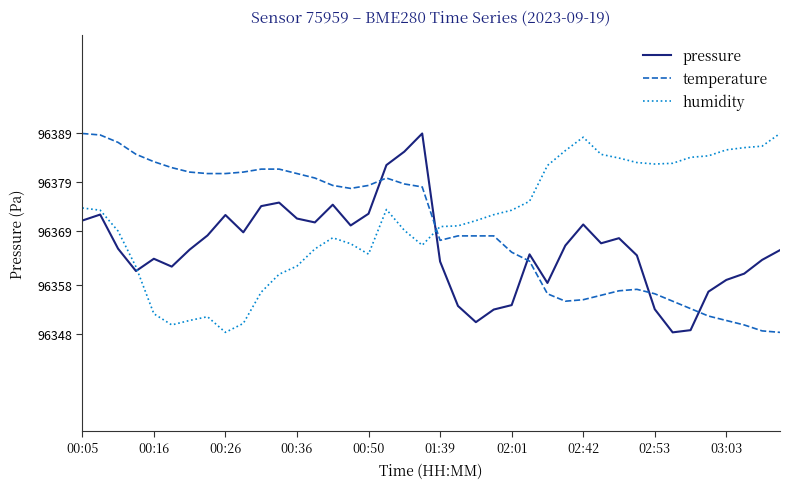

Which series ends up on top after the final intersection of temperature and pressure?

pressure